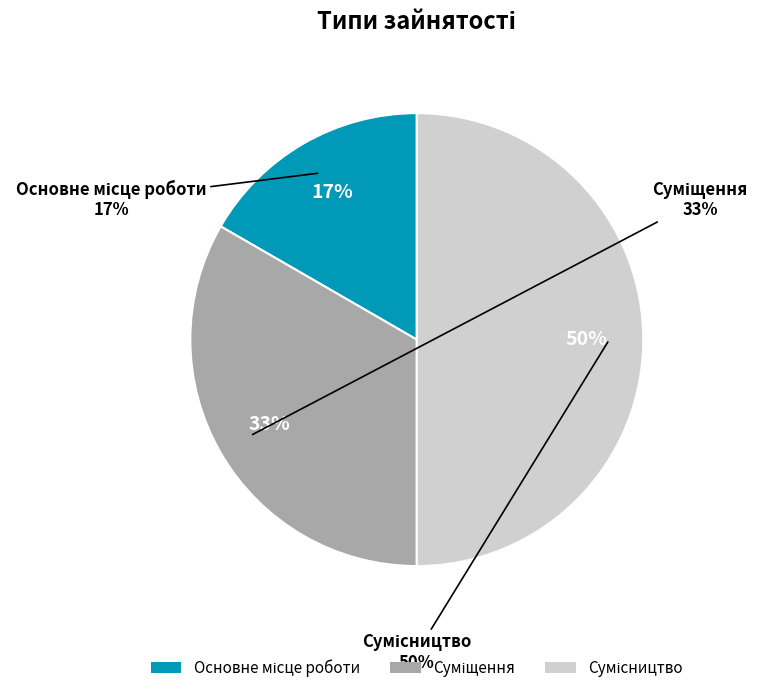

Rank the categories by value from lowest to highest.

Основне місце роботи, Суміщення, Сумісництво